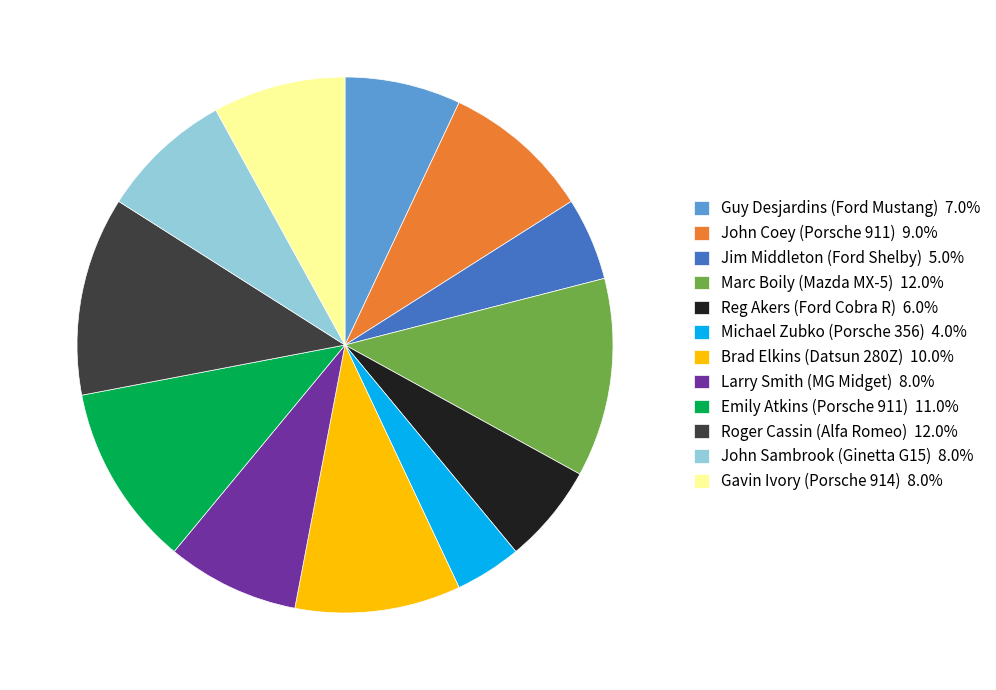

Approximately how many times larger is the value at Roger Cassin (Alfa Romeo) 12.0% compared to Jim Middleton (Ford Shelby) 5.0%?

2.4